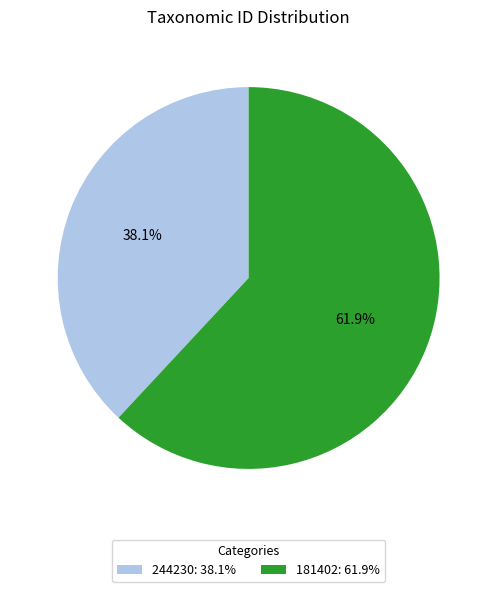

How many slices are in this pie chart?

2